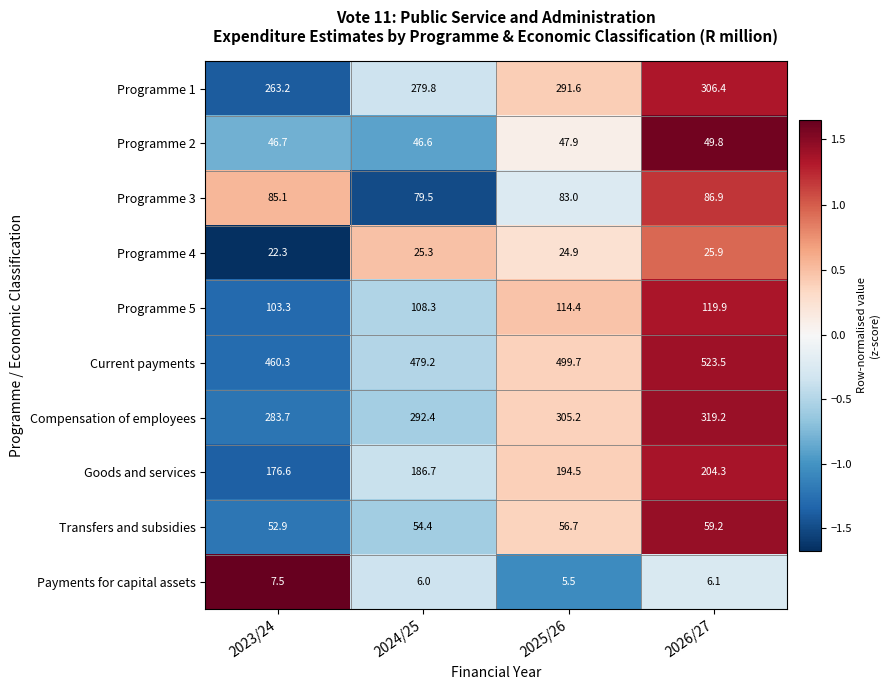

What is the approximate value of Goods and services at 2023/24?

176.6